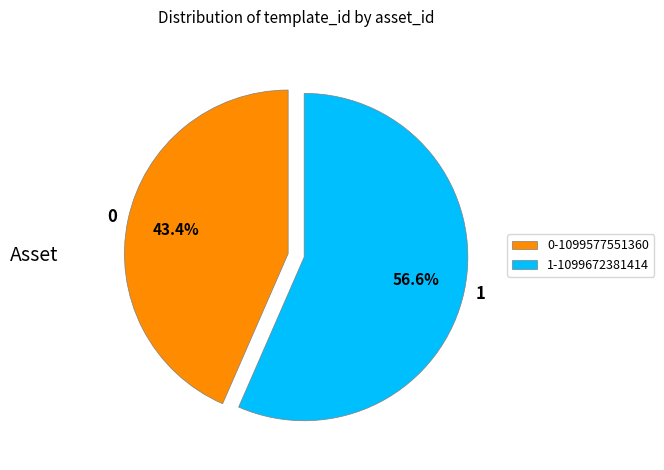

How many slices are in this pie chart?

2